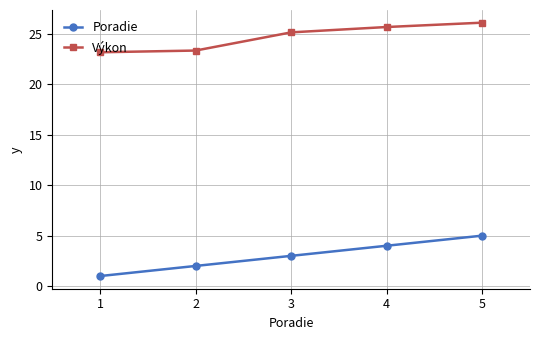

The Výkon series shows 32.7 at 1. True or false?

False